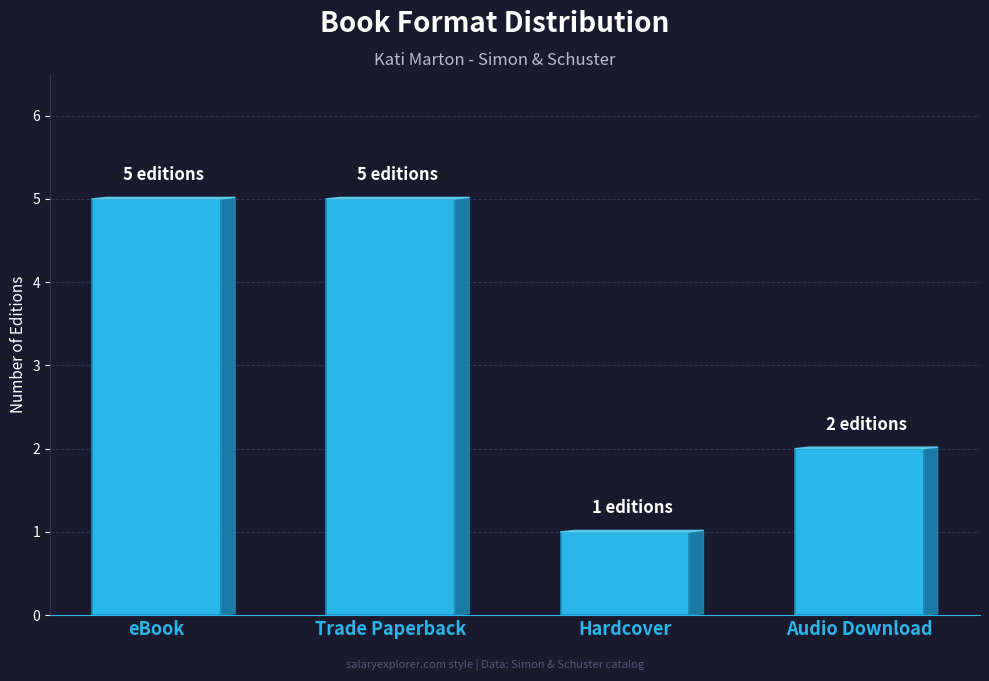

Reading right to left, what are all the values shown in this chart?

2	1	5	5